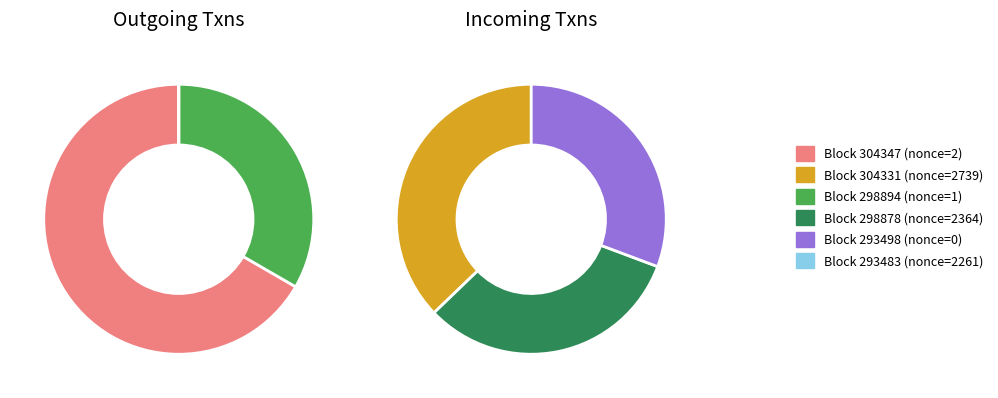

What is the largest slice in the pie chart?

304331